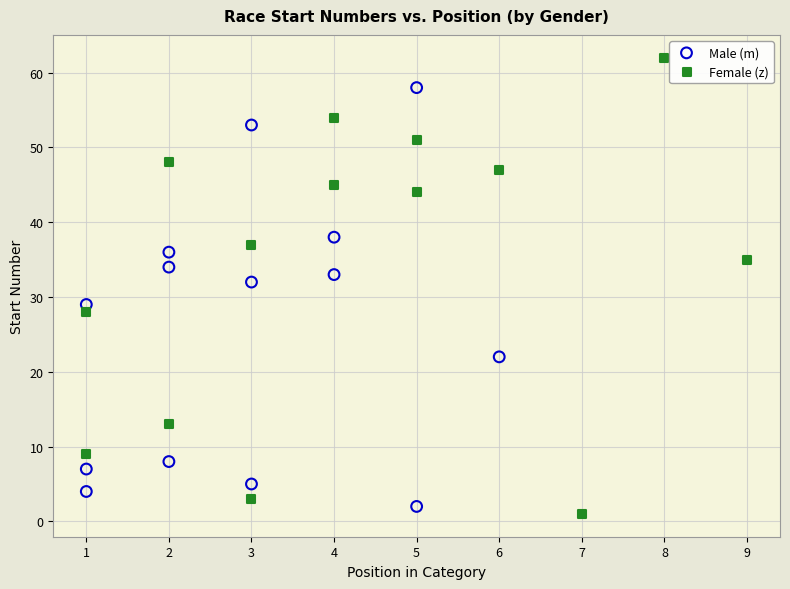

What are all the series names shown in the legend?

Male (m), Female (z)